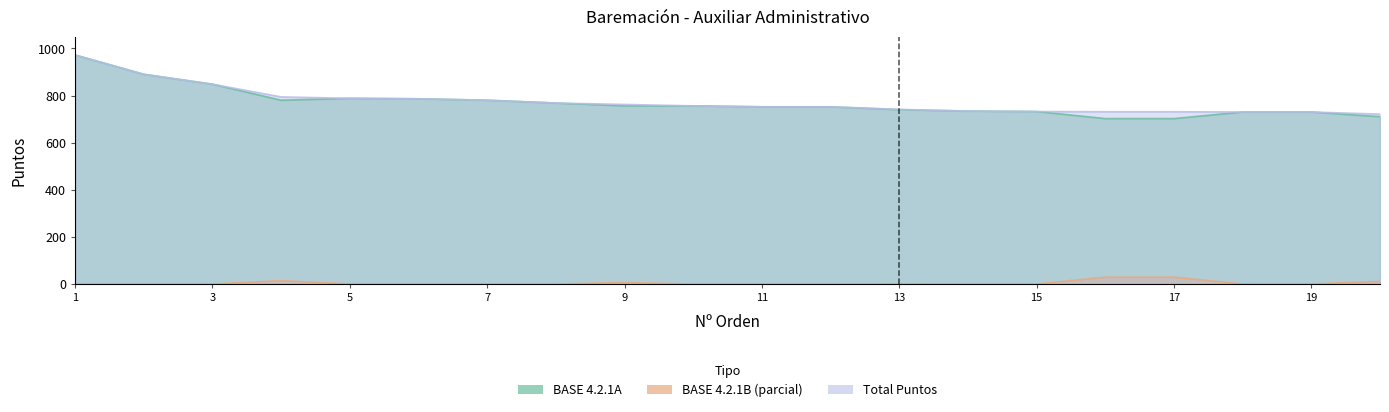

Which series has the widest spread of values?

BASE 4.2.1A